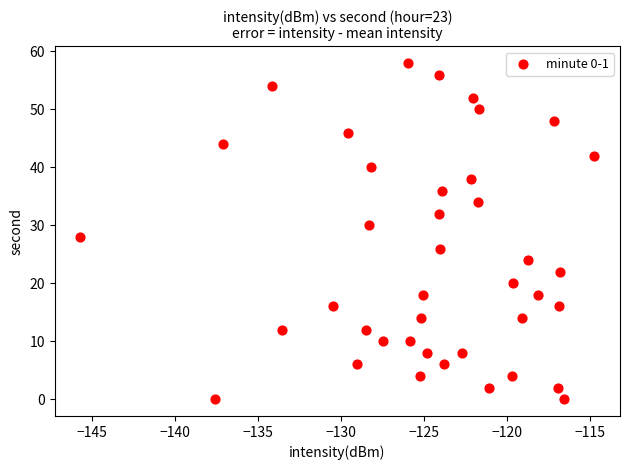

What is the range of Y values (max minus min)?

58